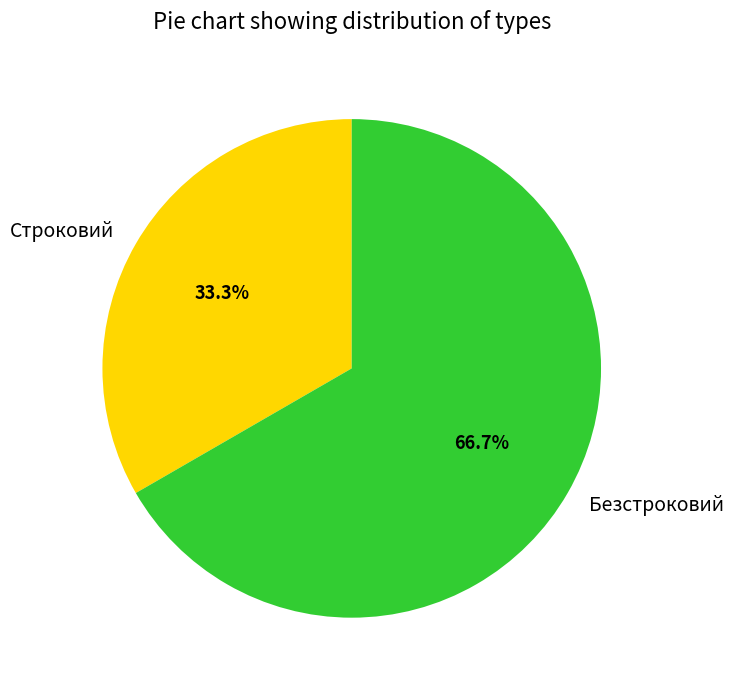

What percentage is the Безстроковий slice, to the nearest percent?

67%